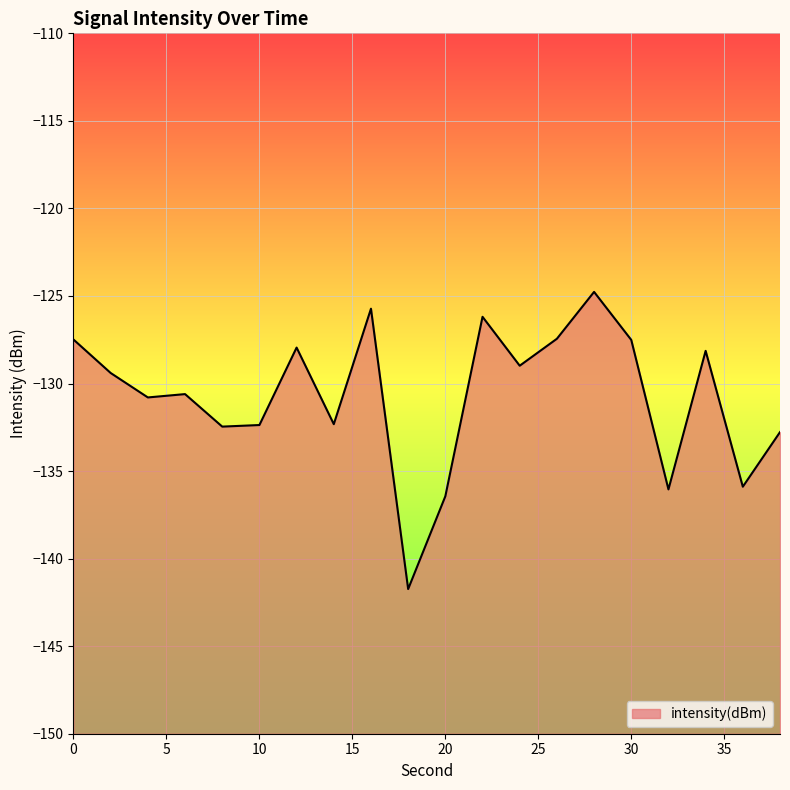

At which label is the value closest to -133?

38